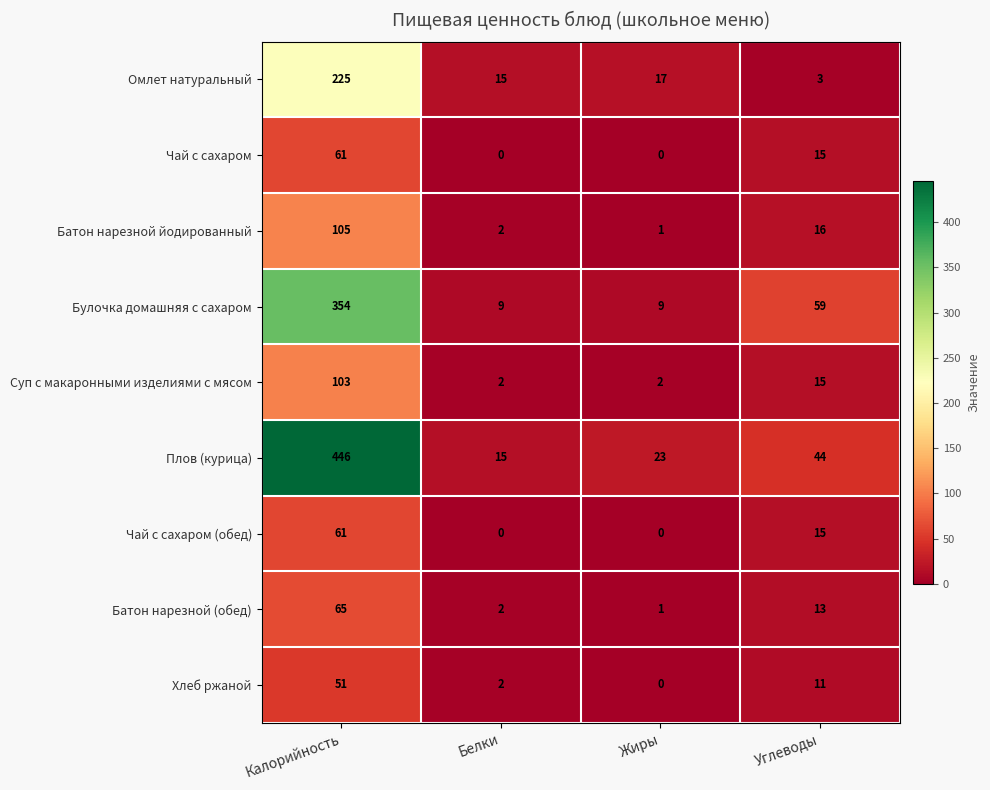

How many data points does each series have?

4